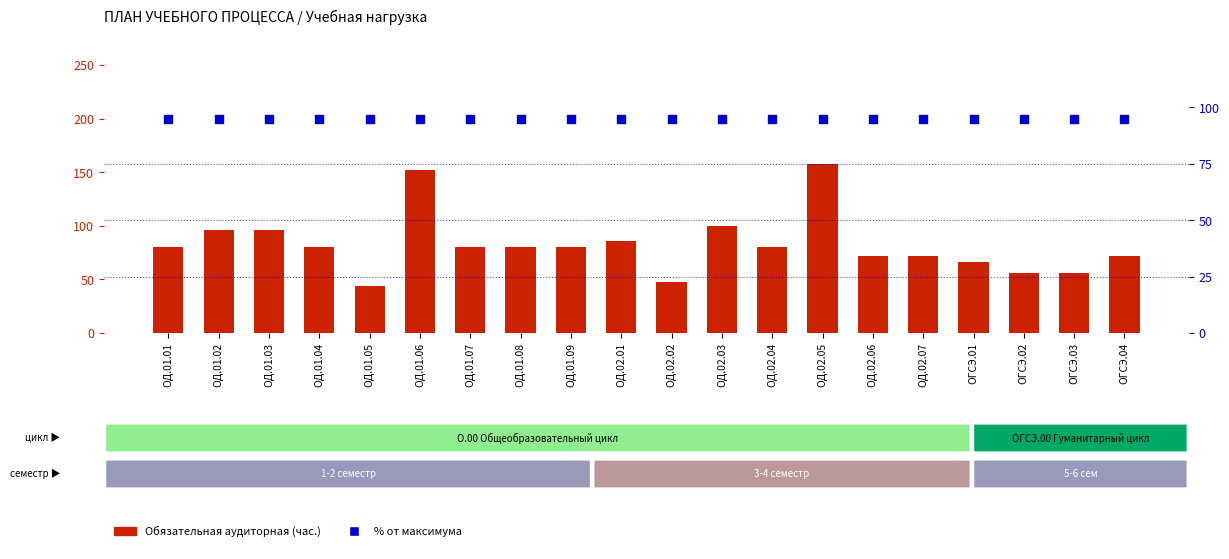

At which category is the sum across all series the highest?

ОД.02.05